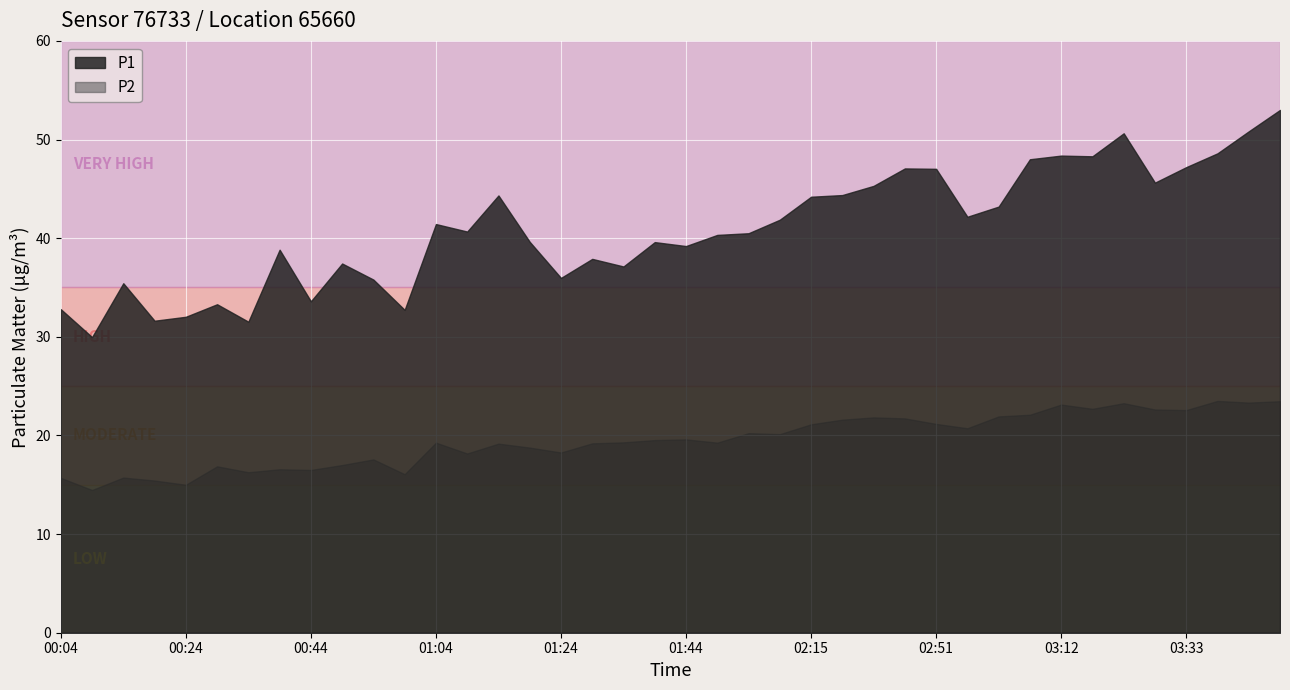

Which series has the largest range (max minus min)?

P1